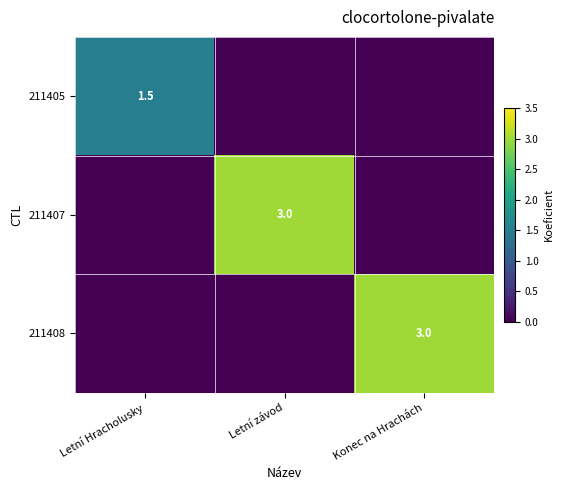

The 211407 series shows 4.9 at Letní závod. True or false?

False